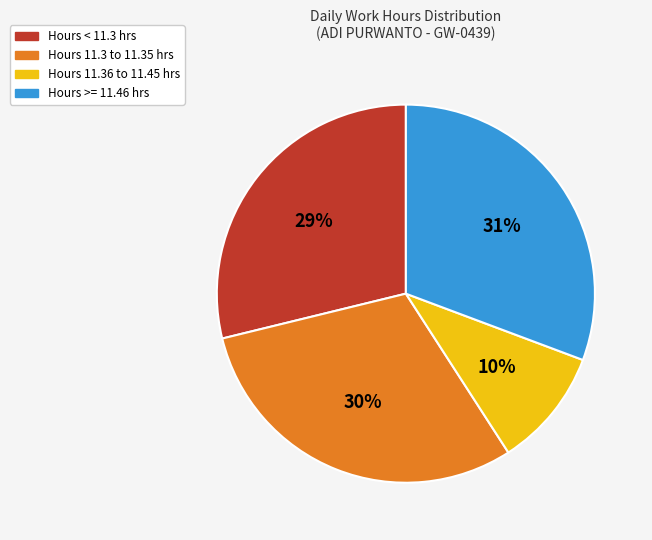

Approximately how many times larger is the value at Hours 11.3 to 11.35 hrs compared to Hours >= 11.46 hrs?

1.0